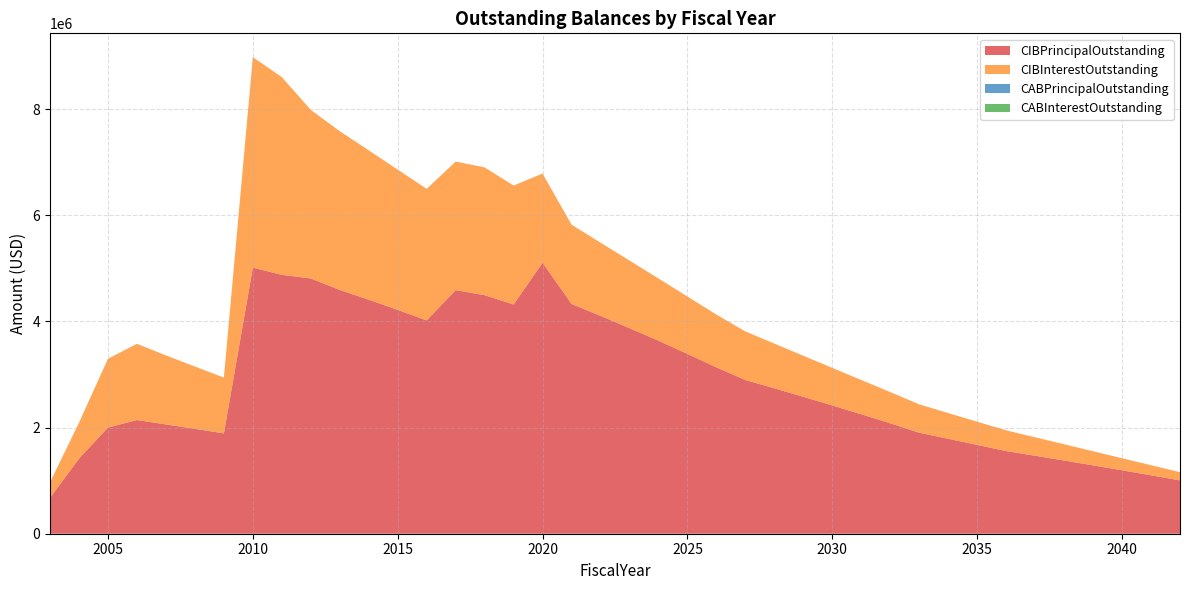

Reading right to left, extract all data points from this chart.

CIBPrincipalOutstanding: 2042=1004281.2	2041=1100486.8	2040=1195024.7	2039=1287819.4	2038=1379109.8	2037=1468817.6	2036=1556970.4	2035=1673473.6	2034=1788598.7	2033=1902248.1	2032=2080447.4	2031=2250084.5	2030=2416461.1	2029=2579461.5	2028=2739109.9	2027=2895277.5	2026=3133794.0	2025=3388027.5	2024=3636000.2	2023=3873068.0	2022=4104087.0	2021=4329409.5	2020=5104830.7	2019=4318500.0	2018=4494000.0	2017=4588000.0	2016=4019000.0	2015=4217000.0	2014=4409000.0	2013=4592000.0	2012=4809000.0	2011=4877000.0	2010=5013000.0	2009=1890000.0	2008=1976000.0	2007=2059000.0	2006=2142000.0	2005=1999000.0	2004=1415000.0	2003=675000.0
CIBInterestOutstanding: 2042=155085.2	2041=190327.5	2040=227237.7	2039=265891.0	2038=306048.6	2037=347788.8	2036=391084.0	2035=436778.8	2034=484601.7	2033=534650.3	2032=587971.4	2031=645592.3	2030=707146.3	2029=772683.8	2028=842116.0	2027=915506.4	2026=994452.5	2025=1079972.2	2024=1172850.4	2023=1272880.1	2022=1379467.1	2021=1492902.5	2020=1679456.8	2019=2240885.0	2018=2407217.6	2017=2422589.8	2016=2478155.6	2015=2642546.9	2014=2813623.0	2013=2991045.2	2012=3175548.1	2011=3725347.5	2010=3964781.2	2009=1051201.9	2008=1173595.6	2007=1300441.9	2006=1435666.5	2005=1297541.9	2004=676503.1	2003=293625.0
CABPrincipalOutstanding: 2042=0.0	2041=0.0	2040=0.0	2039=0.0	2038=0.0	2037=0.0	2036=0.0	2035=0.0	2034=0.0	2033=0.0	2032=0.0	2031=0.0	2030=0.0	2029=0.0	2028=0.0	2027=0.0	2026=0.0	2025=0.0	2024=0.0	2023=0.0	2022=0.0	2021=0.0	2020=0.0	2019=0.0	2018=0.0	2017=0.0	2016=0.0	2015=0.0	2014=0.0	2013=0.0	2012=0.0	2011=0.0	2010=0.0	2009=0.0	2008=0.0	2007=0.0	2006=0.0	2005=0.0	2004=0.0	2003=0.0
CABInterestOutstanding: 2042=0.0	2041=0.0	2040=0.0	2039=0.0	2038=0.0	2037=0.0	2036=0.0	2035=0.0	2034=0.0	2033=0.0	2032=0.0	2031=0.0	2030=0.0	2029=0.0	2028=0.0	2027=0.0	2026=0.0	2025=0.0	2024=0.0	2023=0.0	2022=0.0	2021=0.0	2020=0.0	2019=0.0	2018=0.0	2017=0.0	2016=0.0	2015=0.0	2014=0.0	2013=0.0	2012=0.0	2011=0.0	2010=0.0	2009=0.0	2008=0.0	2007=0.0	2006=0.0	2005=0.0	2004=0.0	2003=0.0